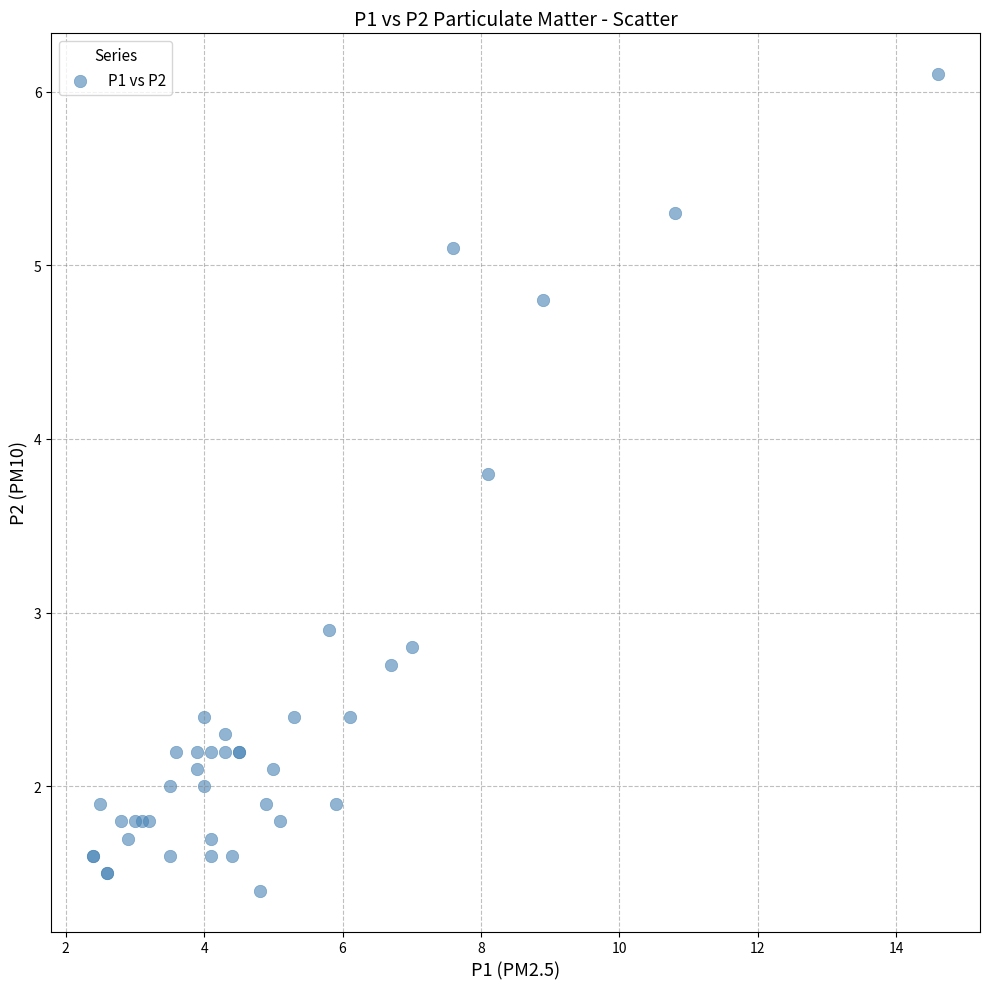

What Y value in the scatter plot is closest to 3?

2.9